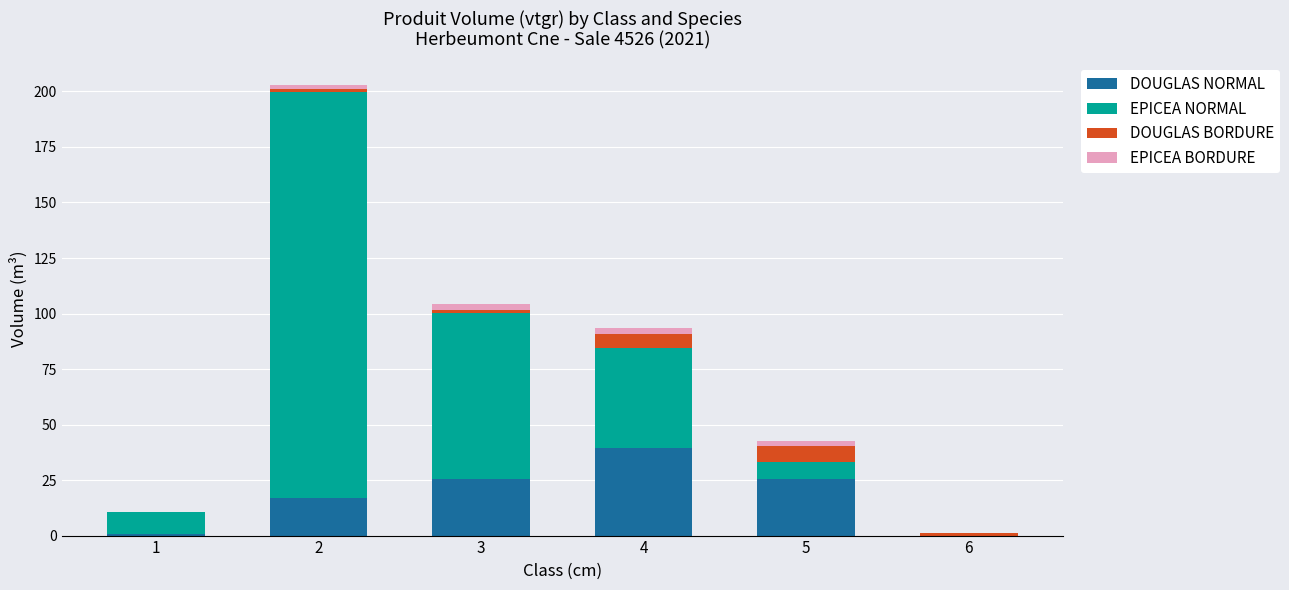

The DOUGLAS NORMAL series shows 0.0 at 6. True or false?

True